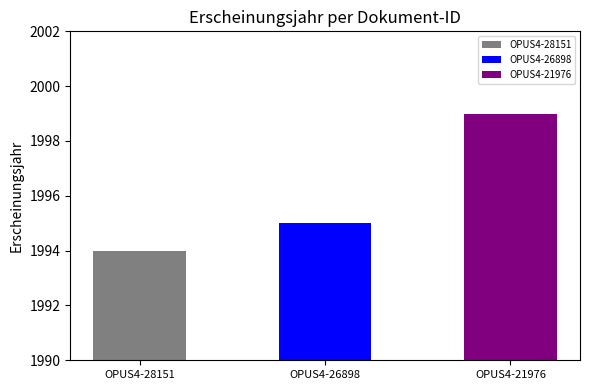

The value at OPUS4-28151 is 1994. True or false?

True